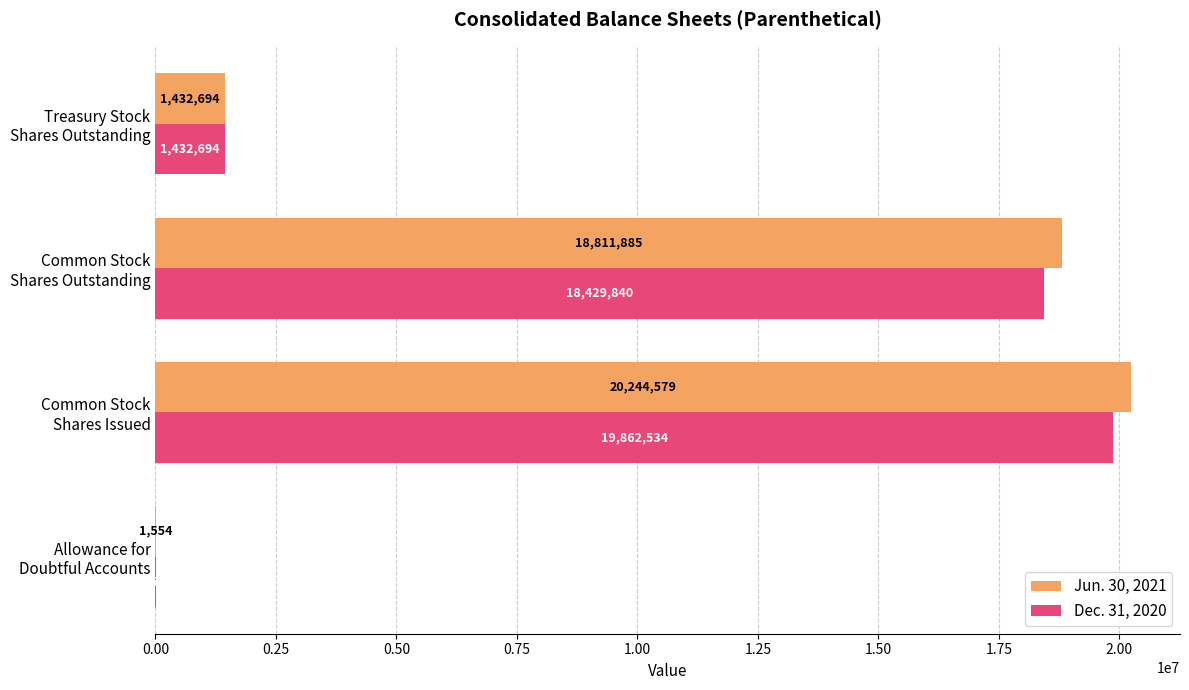

Count the number of categories in the chart.

4